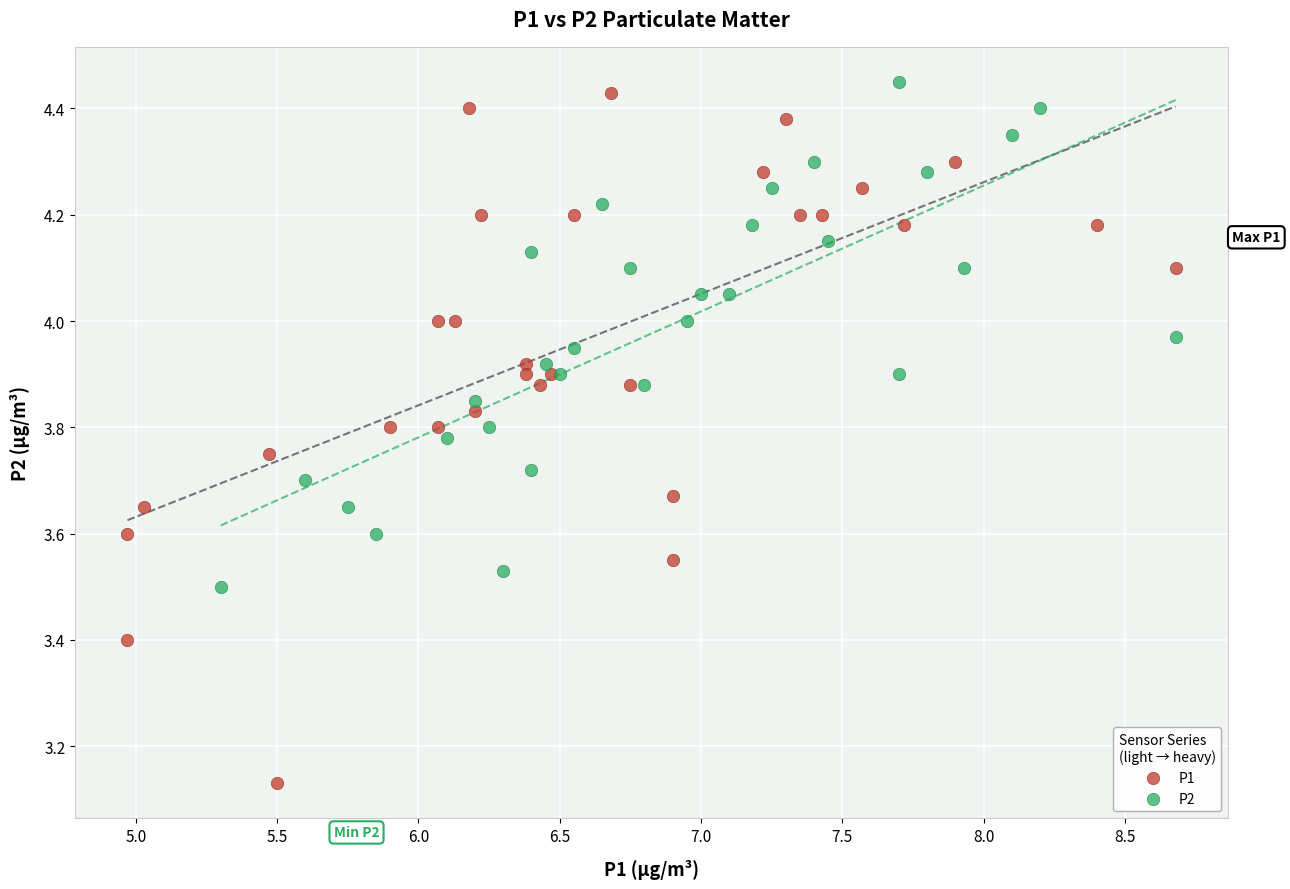

Which series has the widest spread of Y values?

P1